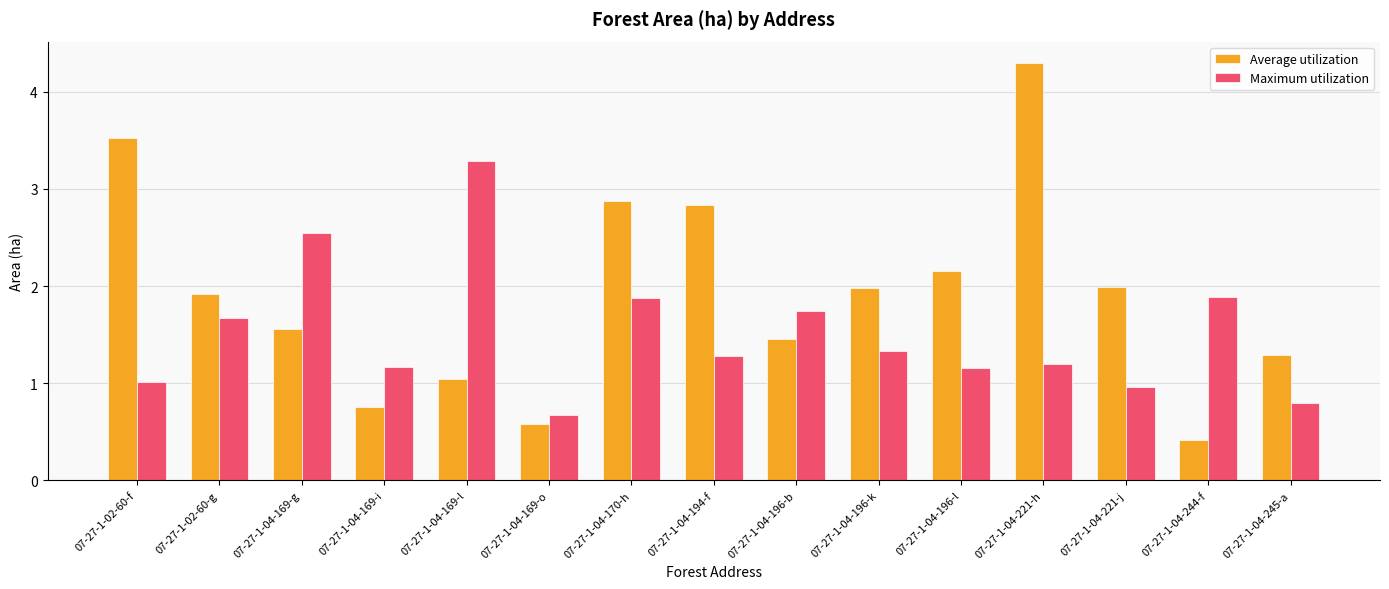

What value does the Average utilization series have at 07-27-1-04-221-j?

2.0